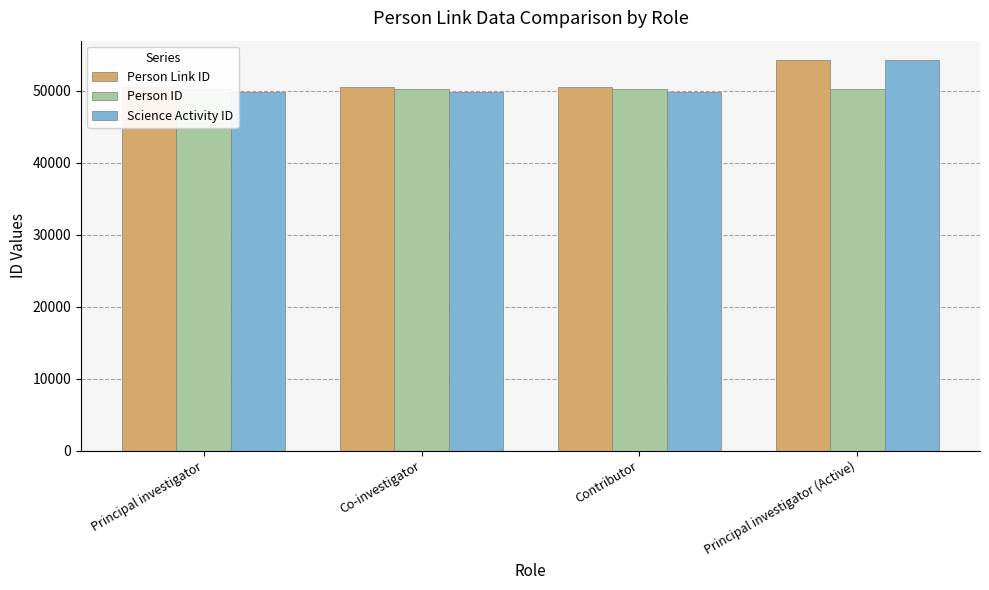

What is the smallest value displayed?

49798